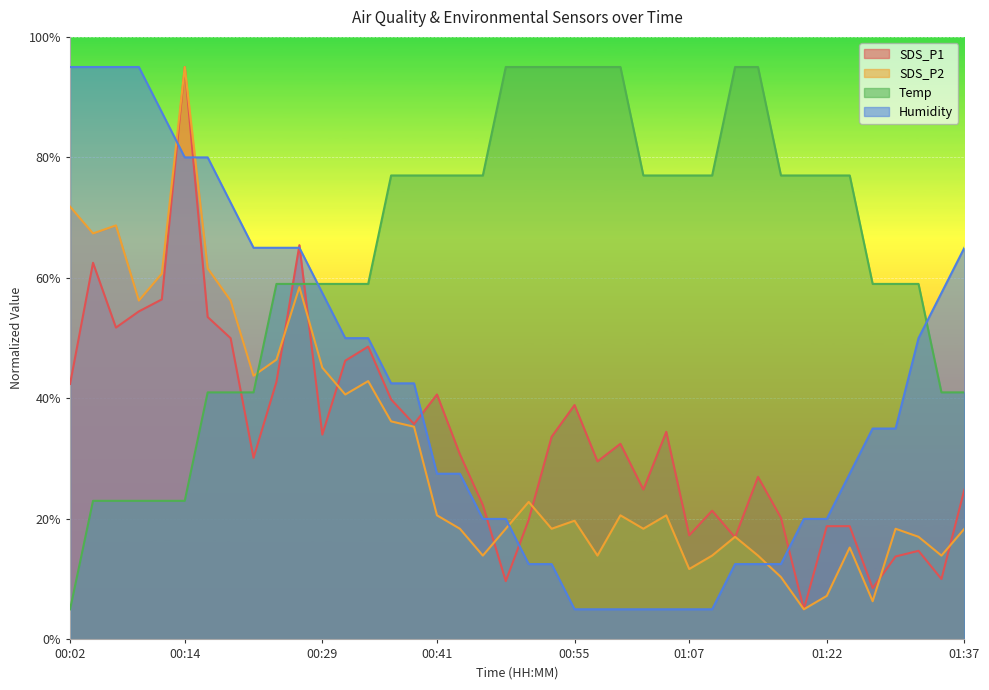

Reading left to right, transcribe all the data shown in this chart.

SDS_P1: 00:02=42.4	00:04=62.5	00:07=51.8	00:09=54.4	00:11=56.4	00:14=95.0	00:16=53.5	00:19=50.0	00:21=30.1	00:24=42.8	00:26=65.4	00:29=34.0	00:31=46.3	00:33=48.6	00:36=39.8	00:38=35.7	00:41=40.6	00:43=30.7	00:46=22.3	00:48=9.7	00:50=19.8	00:53=33.6	00:55=38.9	00:58=29.5	01:00=32.5	01:03=24.9	01:05=34.5	01:07=17.3	01:10=21.4	01:12=16.9	01:15=27.0	01:17=20.2	01:20=5.0	01:22=18.8	01:24=18.8	01:27=8.5	01:29=13.8	01:32=14.7	01:34=10.0	01:37=24.9
SDS_P2: 00:02=71.8	00:04=67.4	00:07=68.7	00:09=56.2	00:11=60.7	00:14=95.0	00:16=61.6	00:19=56.2	00:21=43.8	00:24=46.4	00:26=58.5	00:29=45.1	00:31=40.6	00:33=42.9	00:36=36.2	00:38=35.3	00:41=20.6	00:43=18.4	00:46=13.9	00:48=18.4	00:50=22.8	00:53=18.4	00:55=19.7	00:58=13.9	01:00=20.6	01:03=18.4	01:05=20.6	01:07=11.7	01:10=13.9	01:12=17.0	01:15=13.9	01:17=10.3	01:20=5.0	01:22=7.2	01:24=15.2	01:27=6.3	01:29=18.4	01:32=17.0	01:34=13.9	01:37=18.4
Temp: 00:02=5.0	00:04=23.0	00:07=23.0	00:09=23.0	00:11=23.0	00:14=23.0	00:16=41.0	00:19=41.0	00:21=41.0	00:24=59.0	00:26=59.0	00:29=59.0	00:31=59.0	00:33=59.0	00:36=77.0	00:38=77.0	00:41=77.0	00:43=77.0	00:46=77.0	00:48=95.0	00:50=95.0	00:53=95.0	00:55=95.0	00:58=95.0	01:00=95.0	01:03=77.0	01:05=77.0	01:07=77.0	01:10=77.0	01:12=95.0	01:15=95.0	01:17=77.0	01:20=77.0	01:22=77.0	01:24=77.0	01:27=59.0	01:29=59.0	01:32=59.0	01:34=41.0	01:37=41.0
Humidity: 00:02=95.0	00:04=95.0	00:07=95.0	00:09=95.0	00:11=87.5	00:14=80.0	00:16=80.0	00:19=72.5	00:21=65.0	00:24=65.0	00:26=65.0	00:29=57.5	00:31=50.0	00:33=50.0	00:36=42.5	00:38=42.5	00:41=27.5	00:43=27.5	00:46=20.0	00:48=20.0	00:50=12.5	00:53=12.5	00:55=5.0	00:58=5.0	01:00=5.0	01:03=5.0	01:05=5.0	01:07=5.0	01:10=5.0	01:12=12.5	01:15=12.5	01:17=12.5	01:20=20.0	01:22=20.0	01:24=27.5	01:27=35.0	01:29=35.0	01:32=50.0	01:34=57.5	01:37=65.0